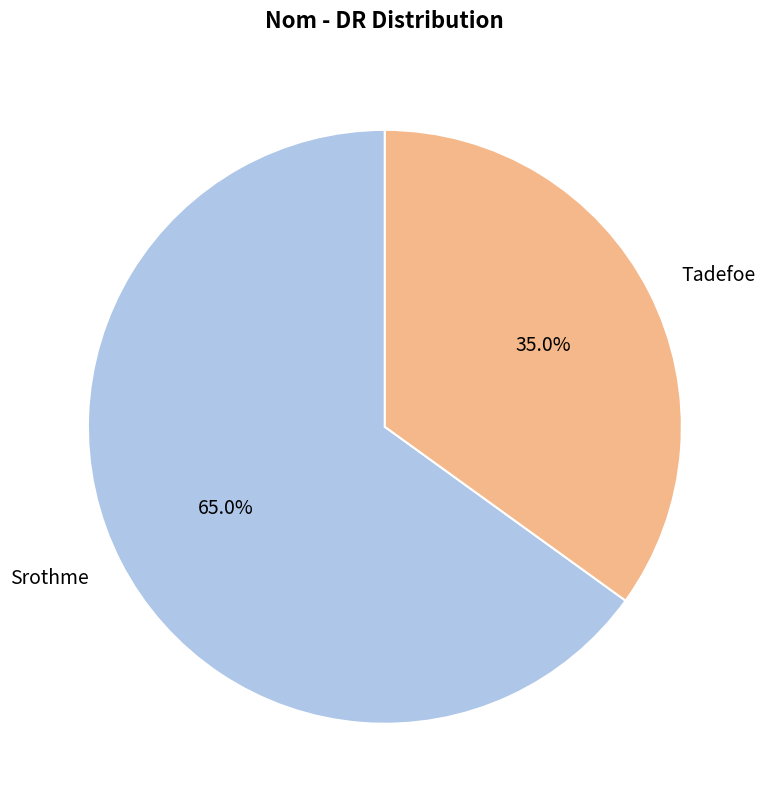

Does Tadefoe account for over 50% of the chart?

No